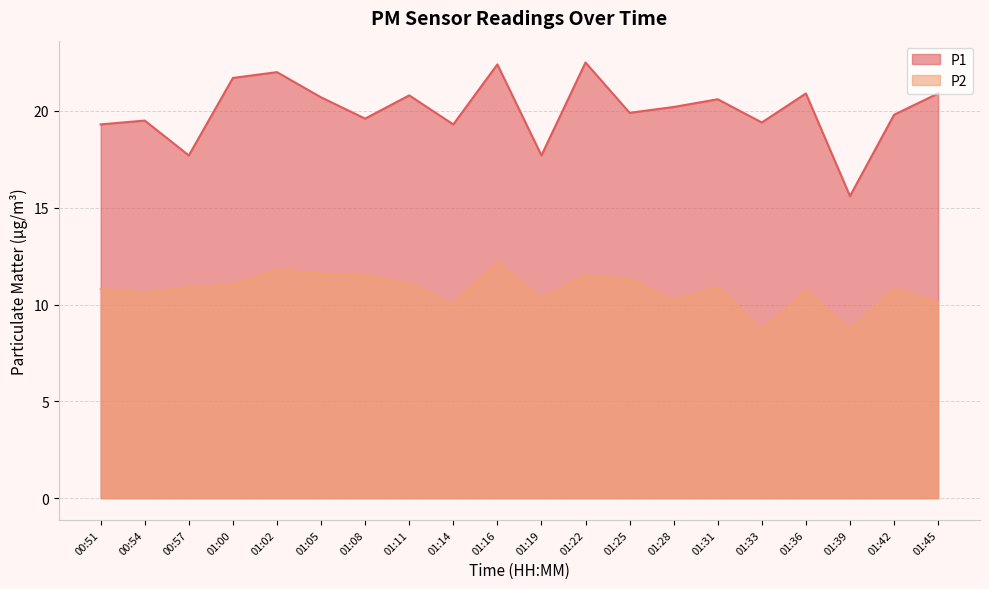

True or false: P1 has a value of 21.7 at 01:00.

True